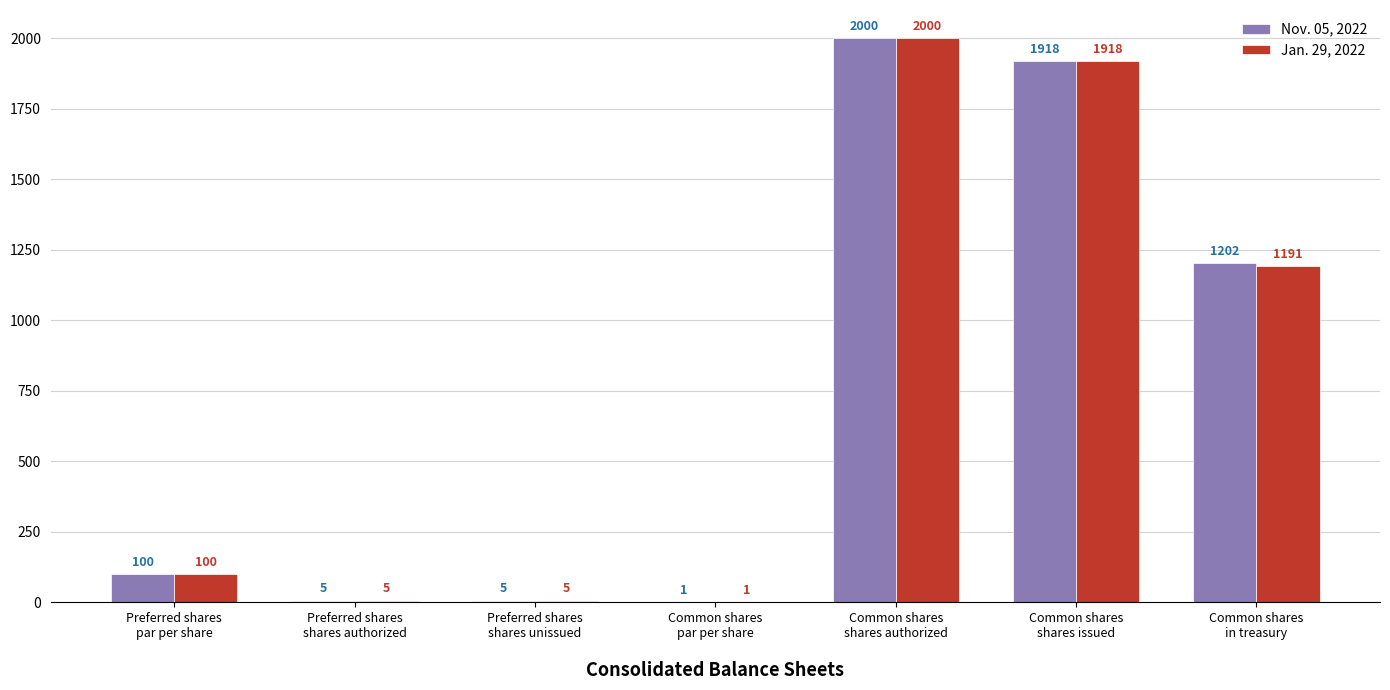

Which series has the largest total across all categories?

Nov. 05, 2022